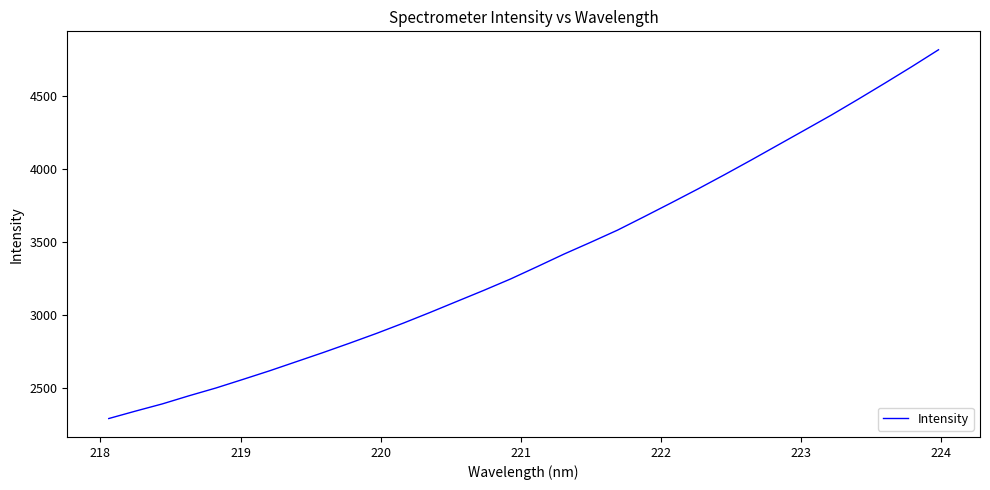

What is the smallest value displayed?

2291.3